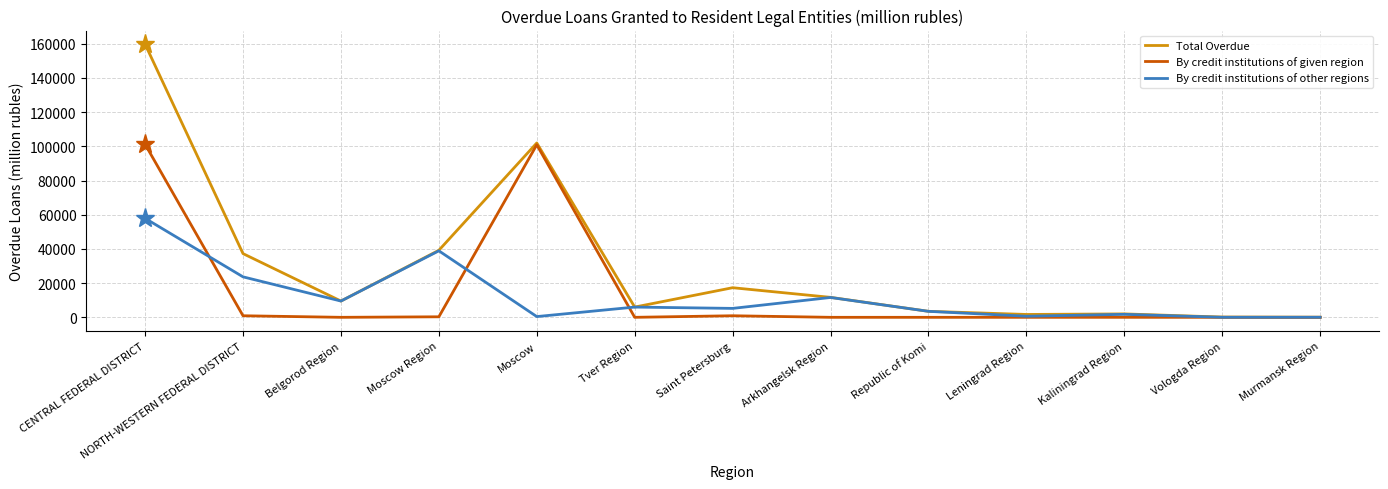

What is the label of the 5th point from the right?

Republic of Komi